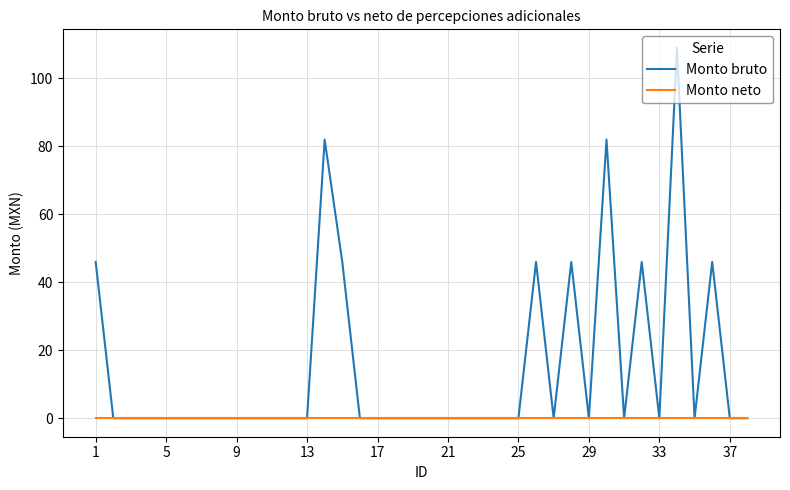

Rank the series by their maximum value, from lowest to highest.

Monto neto, Monto bruto